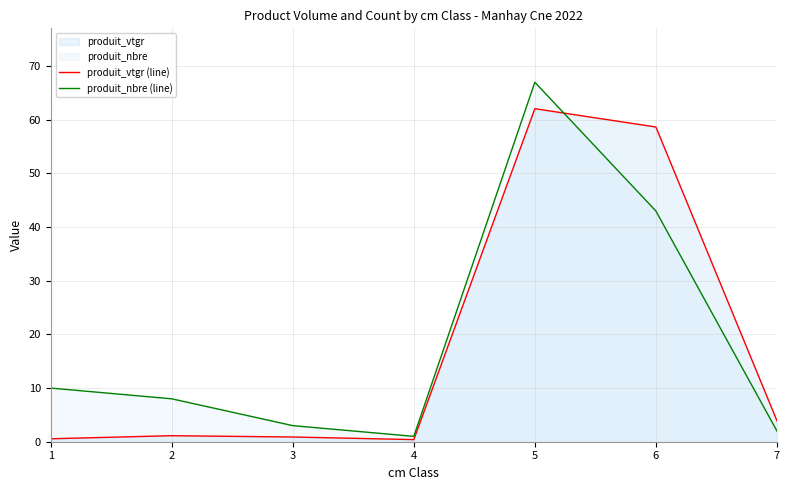

Where do produit_nbre (line) and produit_vtgr (line) first cross each other?

5 and 6